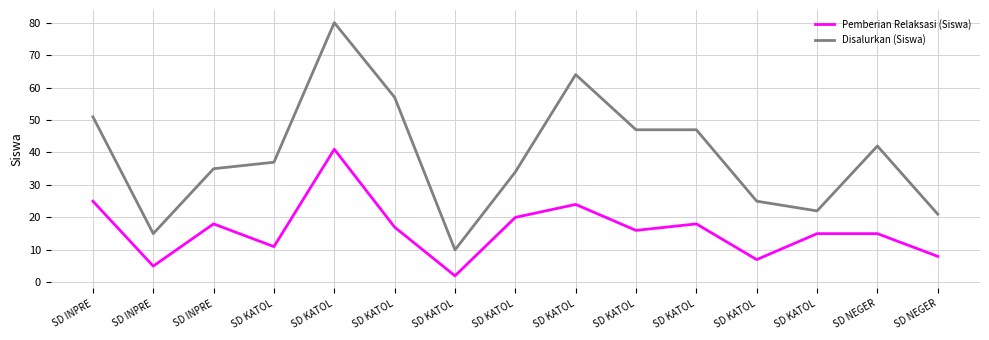

What are all the series names shown in the legend?

Pemberian Relaksasi (Siswa), Disalurkan (Siswa)